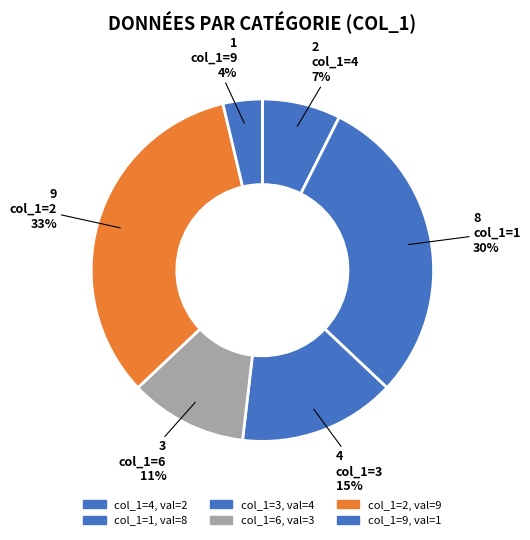

Which slice is the smallest?

1